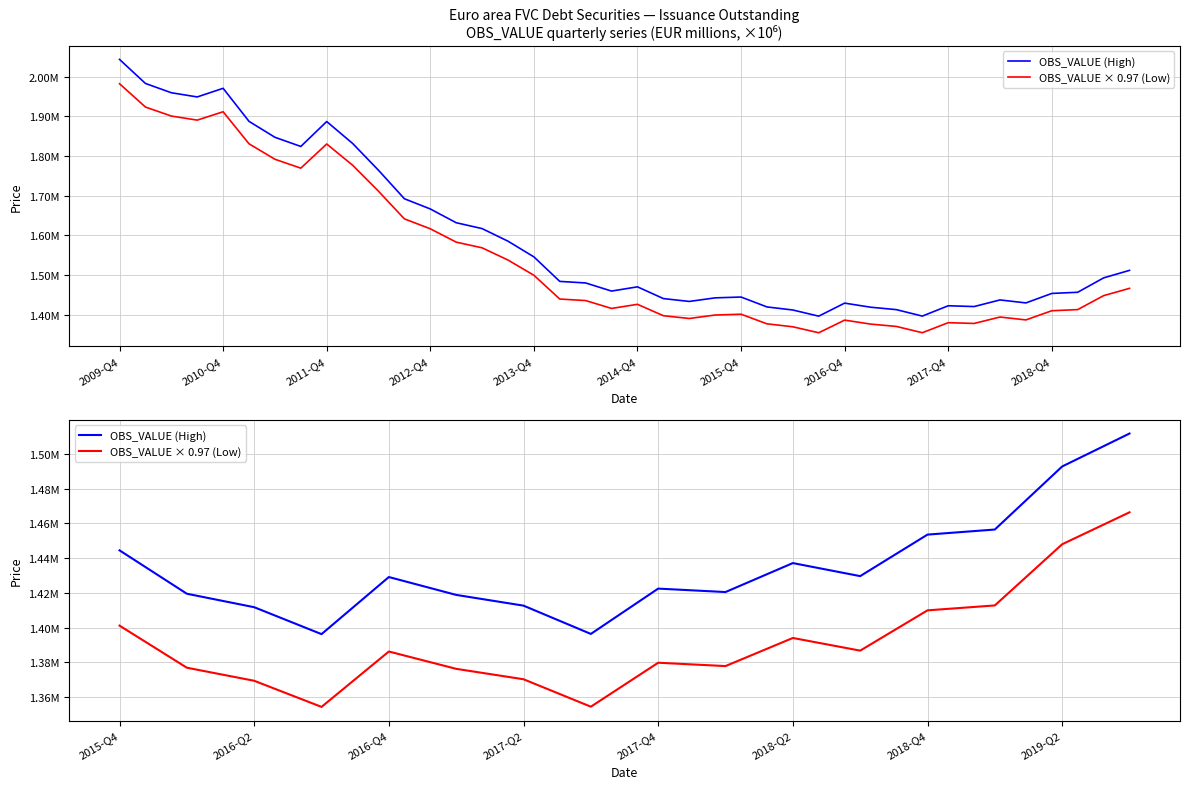

Reading right to left, transcribe all the data shown in this chart.

OBS_VALUE (High): 1511733.3	1492777.1	1456471.4	1453551.9	1429647.9	1437159.0	1420482.5	1422463.1	1396372.2	1412657.8	1418837.2	1429125.1	1396255.1	1411756.4	1419507.6	1444486.4
OBS_VALUE × 0.97 (Low): 1466381.3	1447993.8	1412777.2	1409945.3	1386758.5	1394044.3	1377868.0	1379789.2	1354481.1	1370278.0	1376272.1	1386251.3	1354367.4	1369403.7	1376922.4	1401151.9